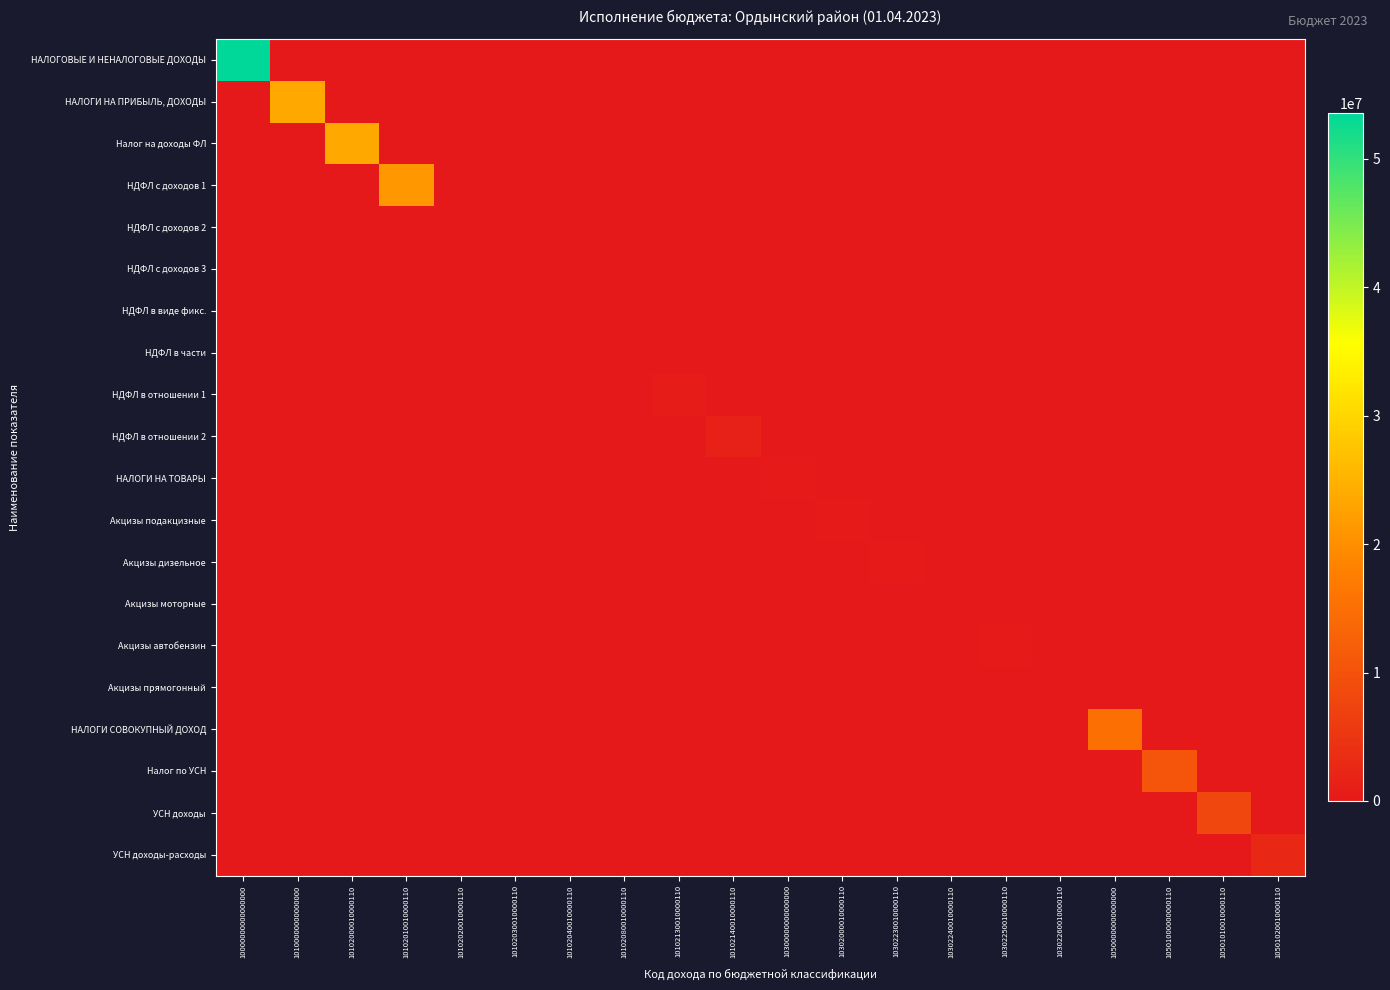

Which series changed the most between 10302250010000110 and 10302260010000110?

Акцизы автобензин